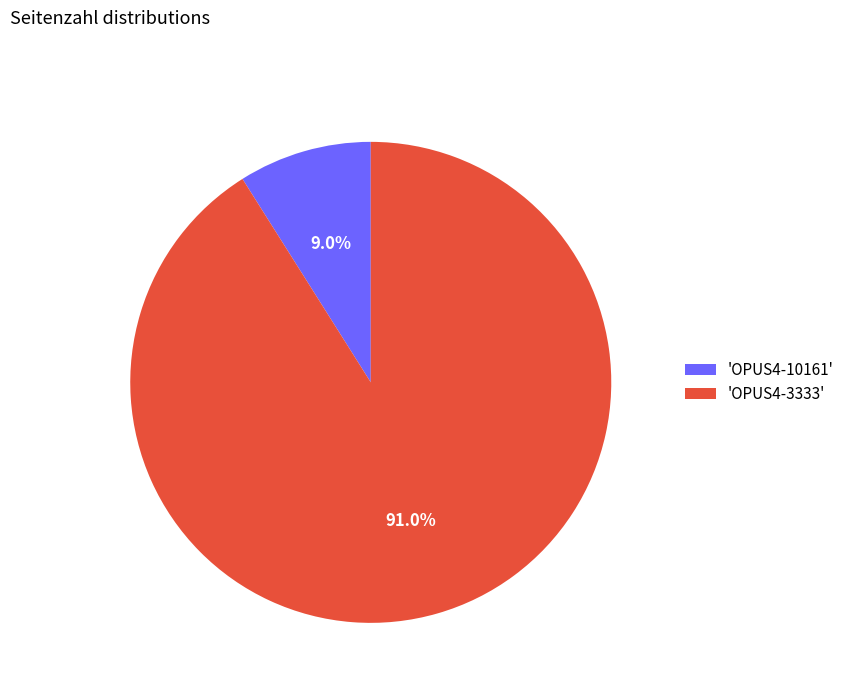

Rank the categories by value from highest to lowest.

'OPUS4-3333', 'OPUS4-10161'